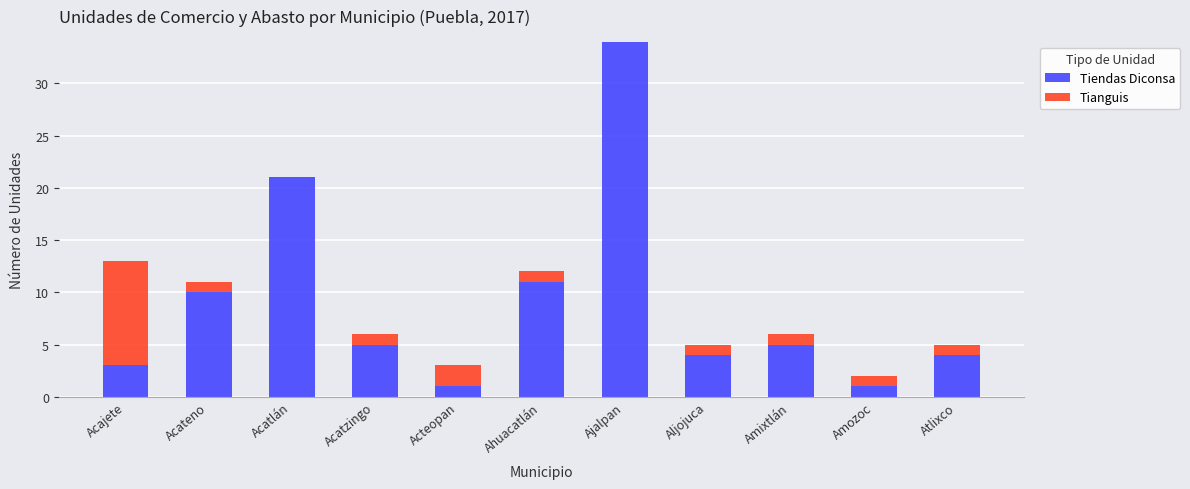

What are all the series names shown in the legend?

Tiendas Diconsa, Tianguis